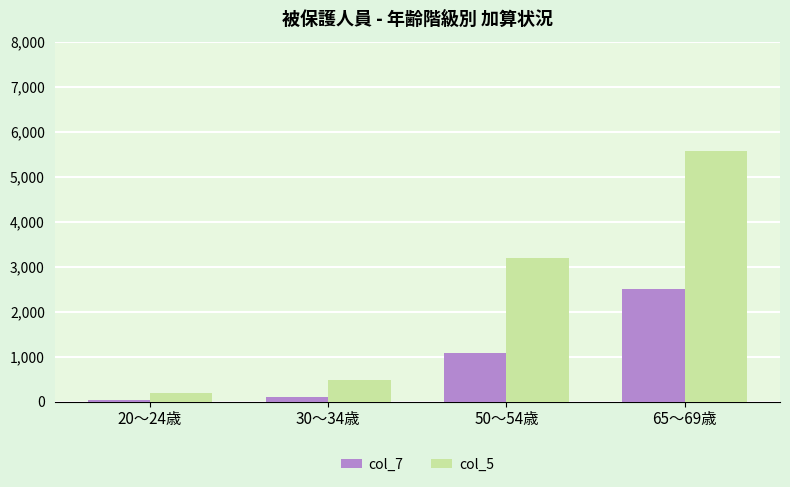

Rank the series at 65～69歳 from lowest to highest value.

col_7, col_5